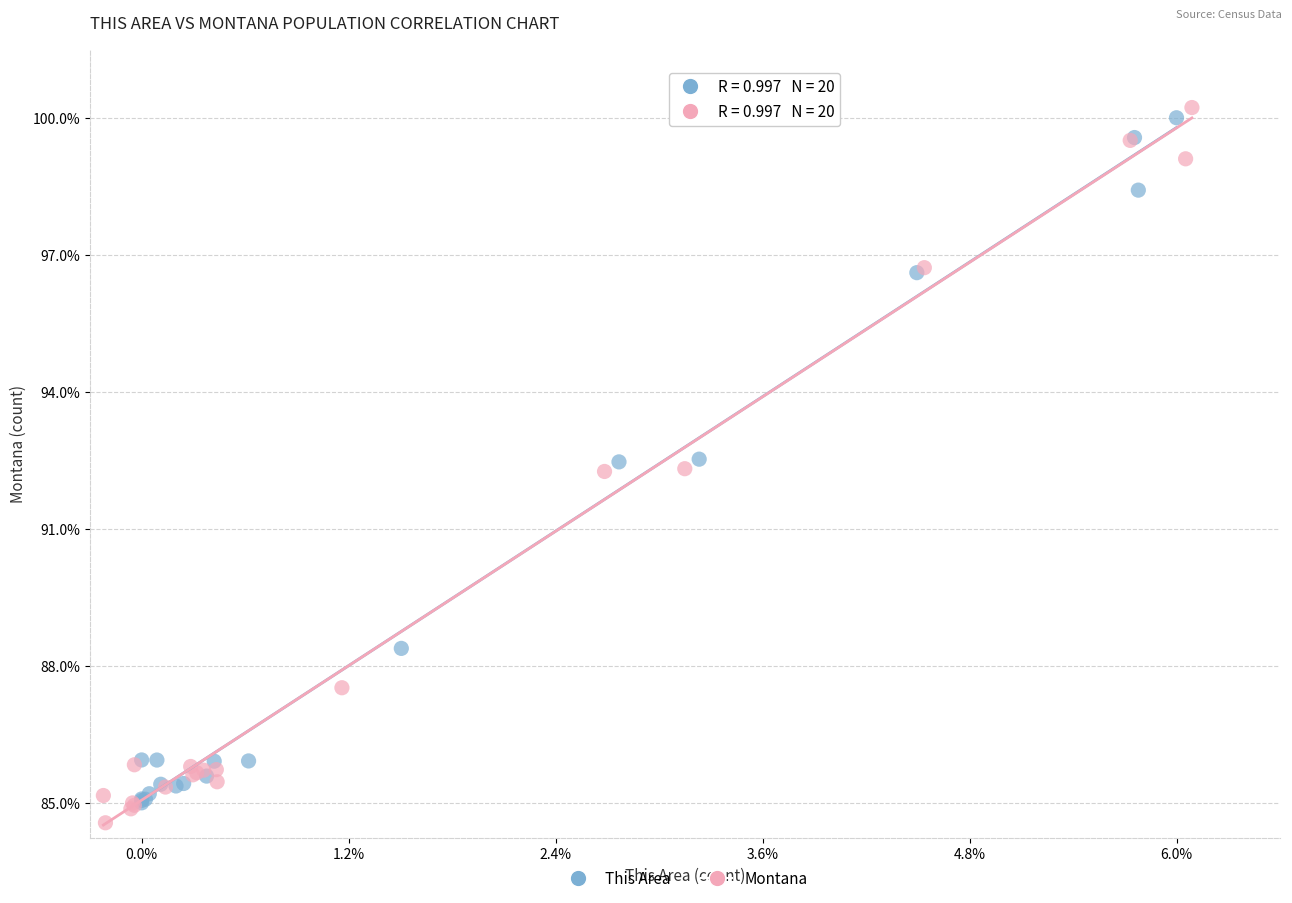

What are all the series names shown in the legend?

This Area, Montana